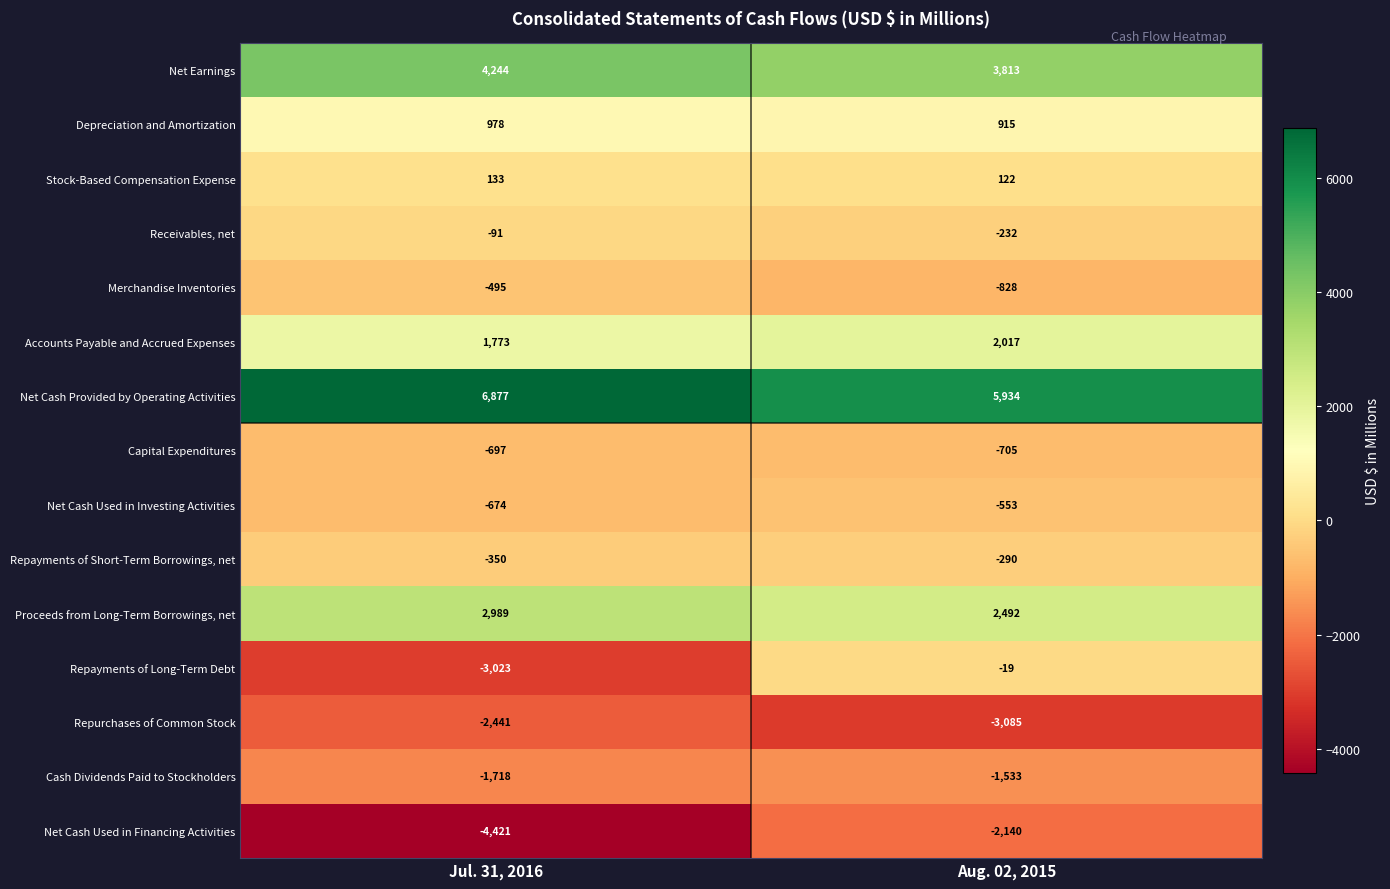

What value does the Merchandise Inventories series have at Aug. 02, 2015, to the nearest 10?

-830